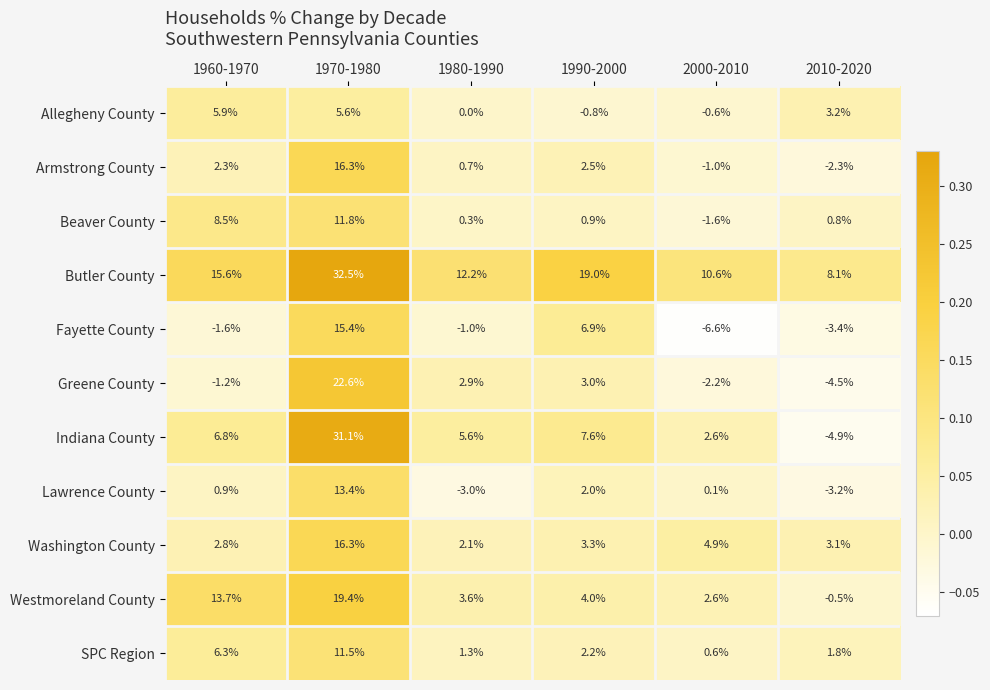

At which label does Allegheny County first exceed 3?

1960-1970